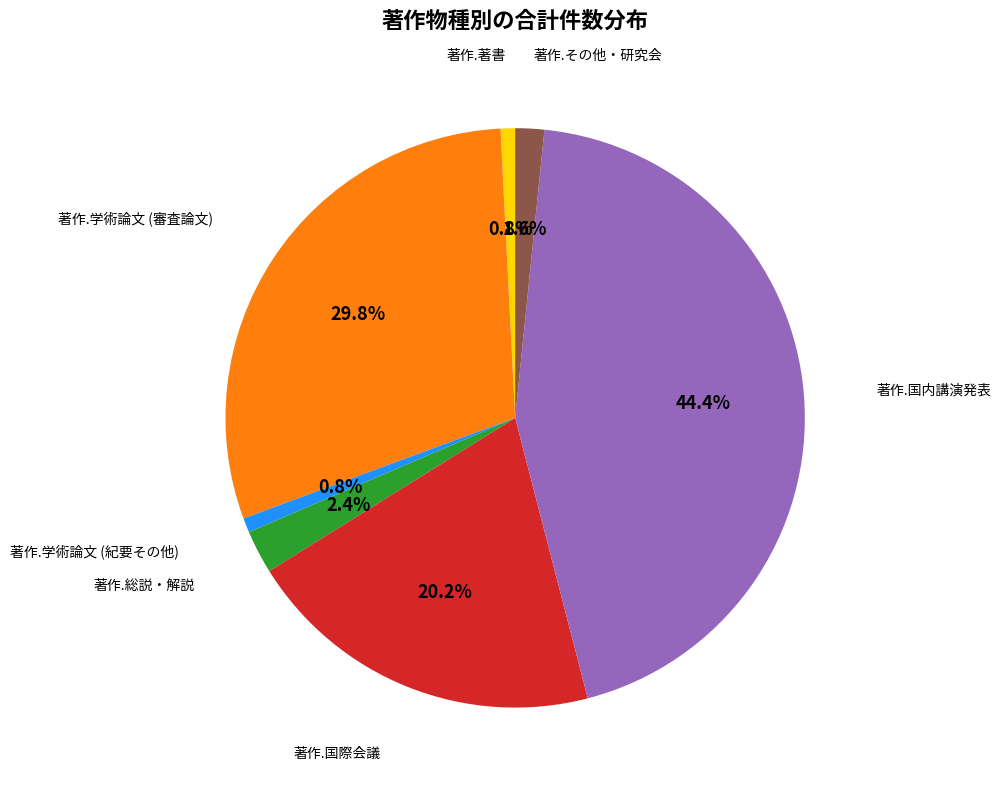

Is there a majority slice in this chart?

No